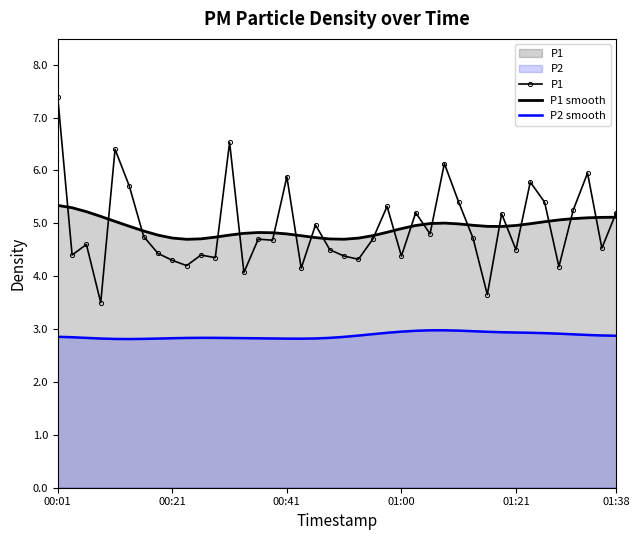

At which category is the sum across all series the highest?

00:01